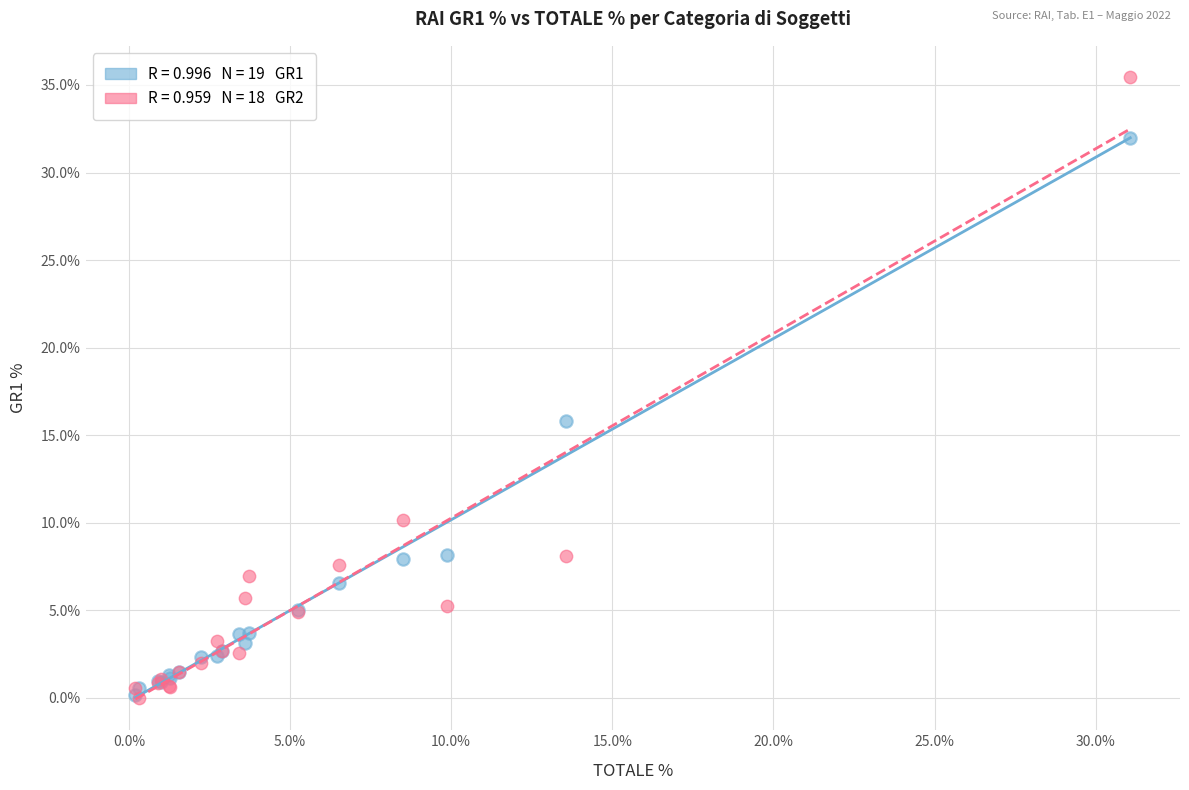

Across all series, what Y value is closest to 17?

15.8